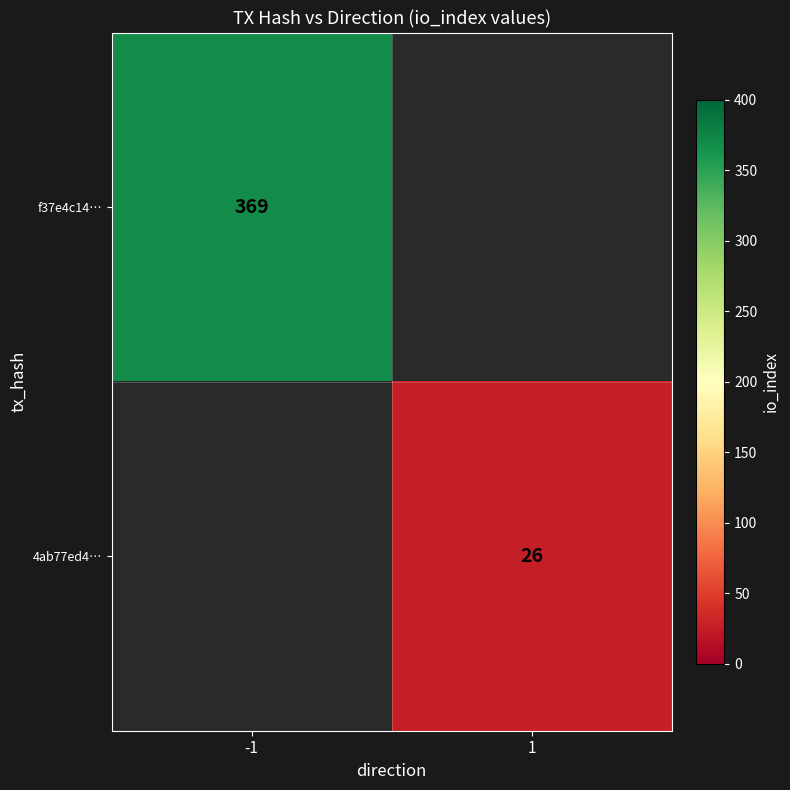

The f37e4c14… series shows 369 at -1. True or false?

True